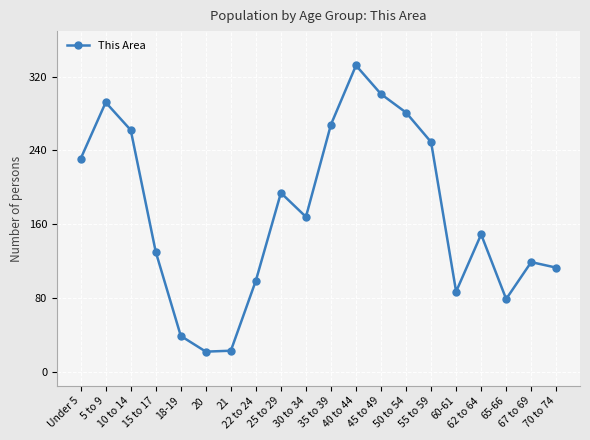

Between 18-19 and 62 to 64, which is larger?

62 to 64